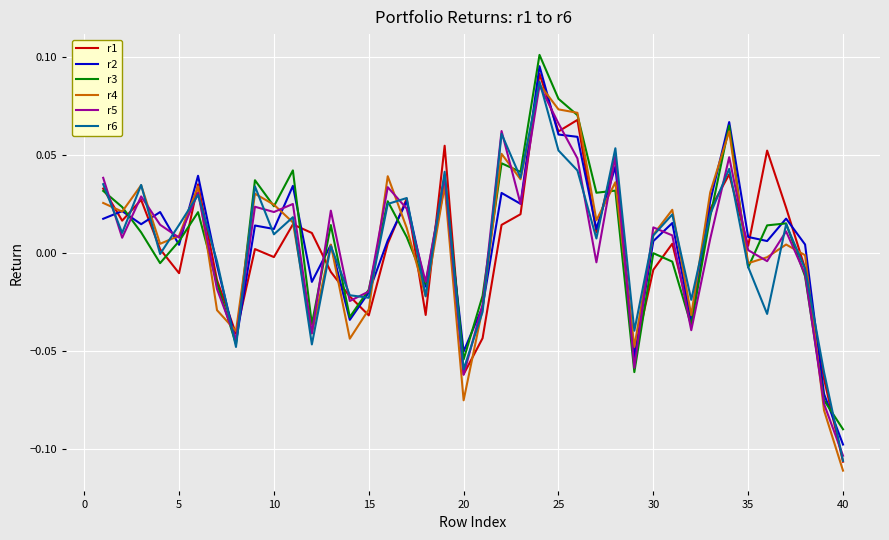

Reading right to left, transcribe all the data shown in this chart.

r1: -0.1	-0.1	-0.0	0.0	0.1	0.0	0.0	0.0	-0.0	0.0	-0.0	-0.1	0.0	0.0	0.1	0.1	0.1	0.0	0.0	-0.0	-0.1	0.1	-0.0	0.0	0.0	-0.0	-0.0	-0.0	0.0	0.0	-0.0	0.0	-0.0	-0.0	0.0	-0.0	0.0	0.0	0.0	0.0
r2: -0.1	-0.1	0.0	0.0	0.0	0.0	0.1	0.0	-0.0	0.0	0.0	-0.1	0.0	0.0	0.1	0.1	0.1	0.0	0.0	-0.0	-0.1	0.0	-0.0	0.0	0.0	-0.0	-0.0	0.0	-0.0	0.0	0.0	0.0	-0.0	-0.0	0.0	0.0	0.0	0.0	0.0	0.0
r3: -0.1	-0.1	-0.0	0.0	0.0	-0.0	0.1	0.0	-0.0	-0.0	-0.0	-0.1	0.0	0.0	0.1	0.1	0.1	0.0	0.0	-0.0	-0.1	0.0	-0.0	0.0	0.0	-0.0	-0.0	0.0	-0.0	0.0	0.0	0.0	-0.0	-0.0	0.0	0.0	-0.0	0.0	0.0	0.0
r4: -0.1	-0.1	-0.0	0.0	-0.0	-0.0	0.1	0.0	-0.0	0.0	0.0	-0.0	0.0	0.0	0.1	0.1	0.1	0.0	0.1	-0.0	-0.1	0.0	-0.0	0.0	0.0	-0.0	-0.0	0.0	-0.0	0.0	0.0	0.0	-0.0	-0.0	0.0	0.0	0.0	0.0	0.0	0.0
r5: -0.1	-0.1	-0.0	0.0	-0.0	0.0	0.0	0.0	-0.0	0.0	0.0	-0.1	0.0	-0.0	0.0	0.1	0.1	0.0	0.1	-0.0	-0.1	0.0	-0.0	0.0	0.0	-0.0	-0.0	0.0	-0.0	0.0	0.0	0.0	-0.0	-0.0	0.0	0.0	0.0	0.0	0.0	0.0
r6: -0.1	-0.1	-0.0	0.0	-0.0	-0.0	0.0	0.0	-0.0	0.0	0.0	-0.0	0.1	0.0	0.0	0.1	0.1	0.0	0.1	-0.0	-0.1	0.0	-0.0	0.0	0.0	-0.0	-0.0	0.0	-0.0	0.0	0.0	0.0	-0.0	-0.0	0.0	0.0	-0.0	0.0	0.0	0.0